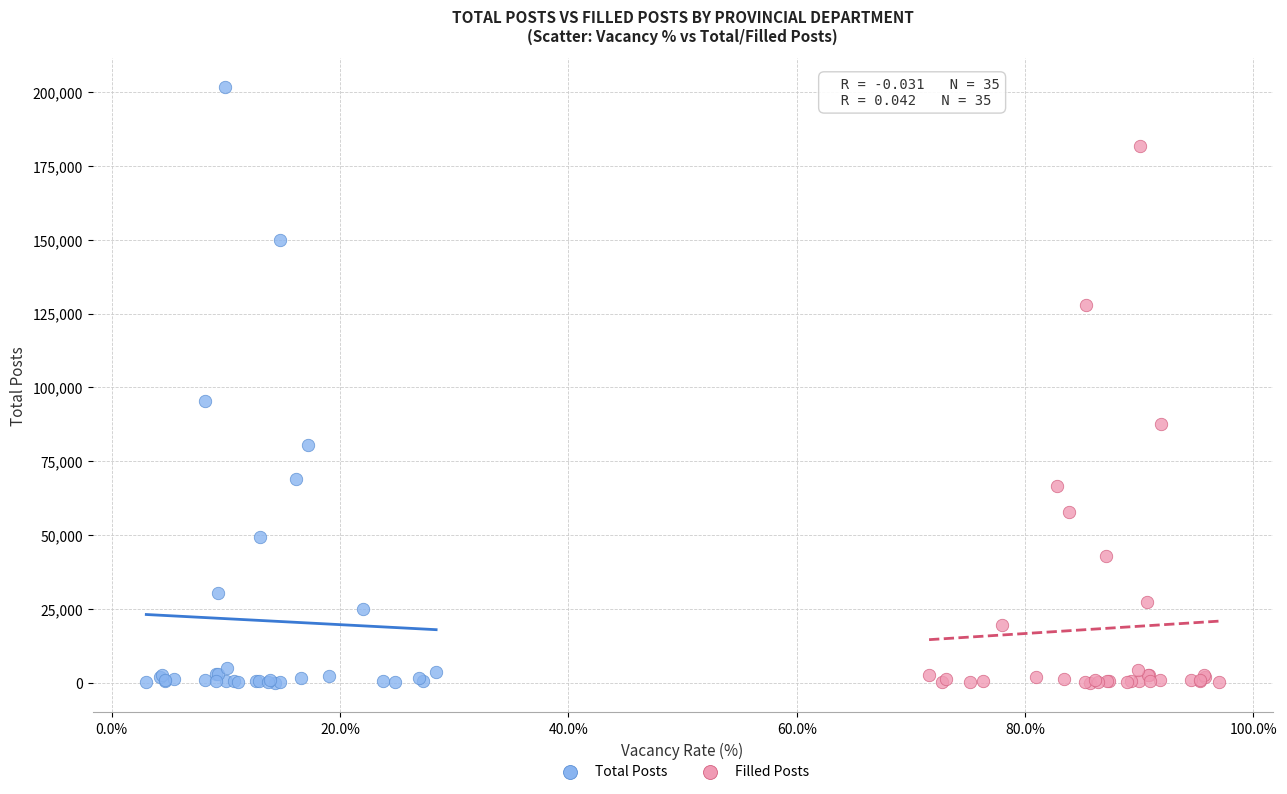

Which series contains the highest Y value?

Total Posts